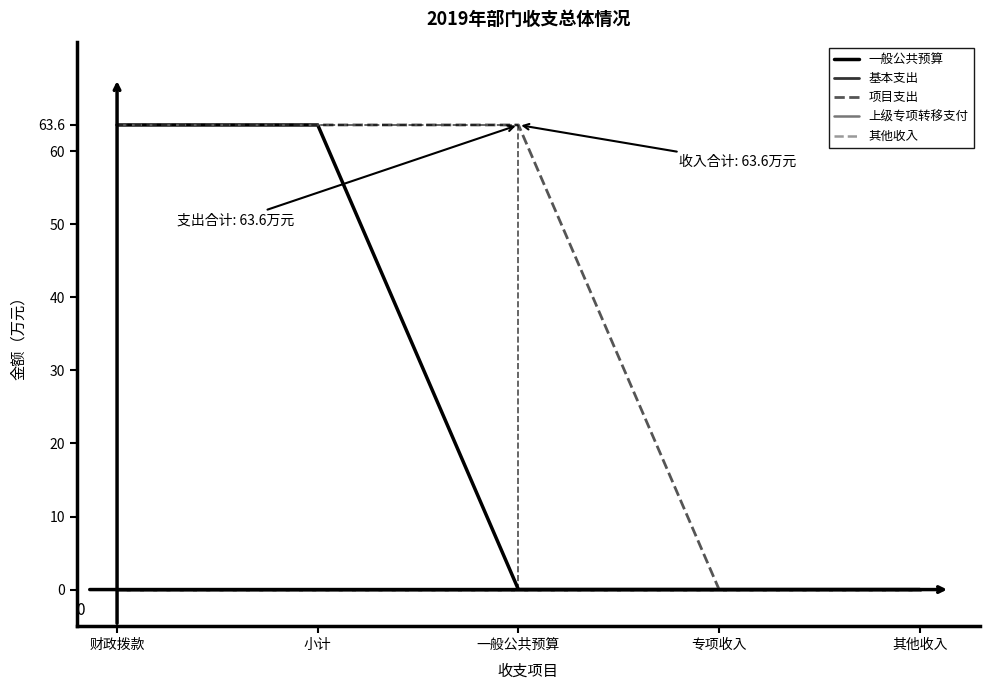

How many lines are shown in the chart?

5